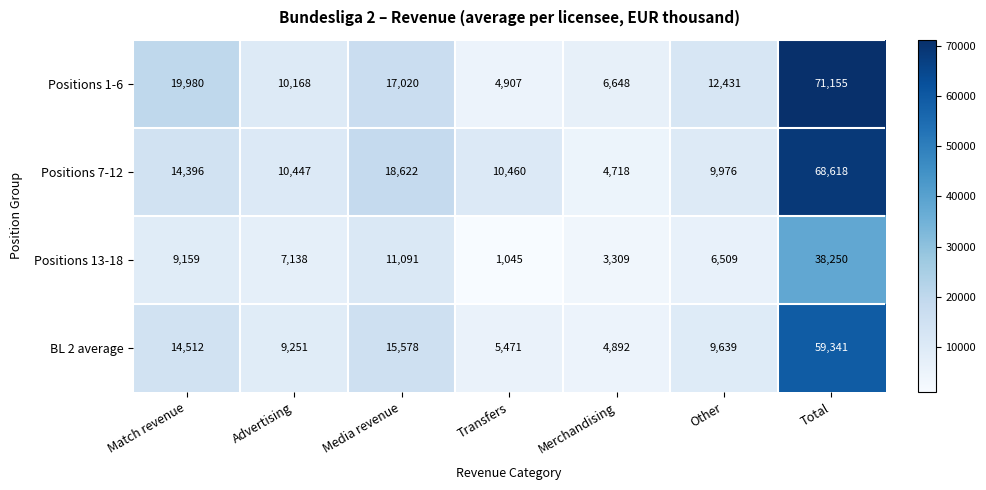

Reading left to right, what are all the values shown in this chart?

Positions 1-6: 19980	10168	17020	4907	6648	12431	71155
Positions 7-12: 14396	10447	18622	10460	4718	9976	68618
Positions 13-18: 9159	7138	11091	1045	3309	6509	38250
BL 2 average: 14512	9251	15578	5471	4892	9639	59341